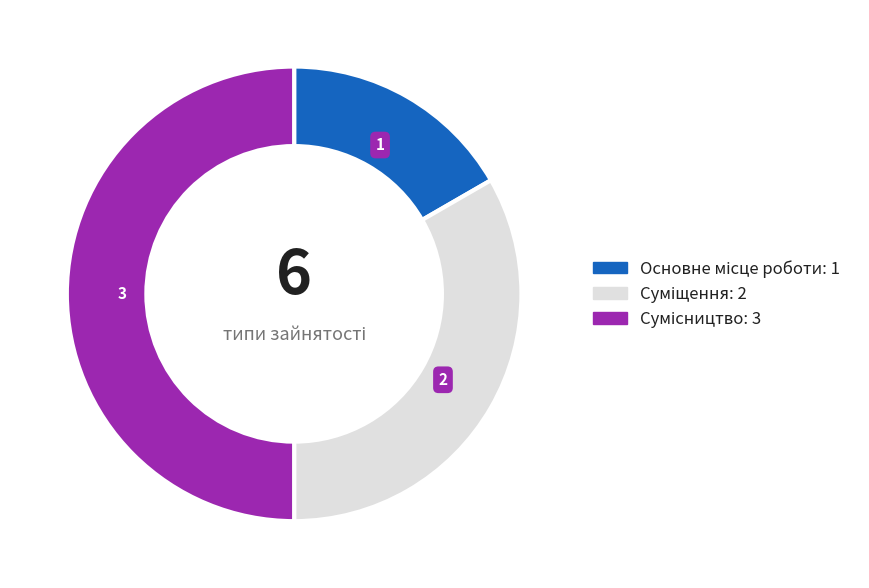

How many slices are in this pie chart?

3